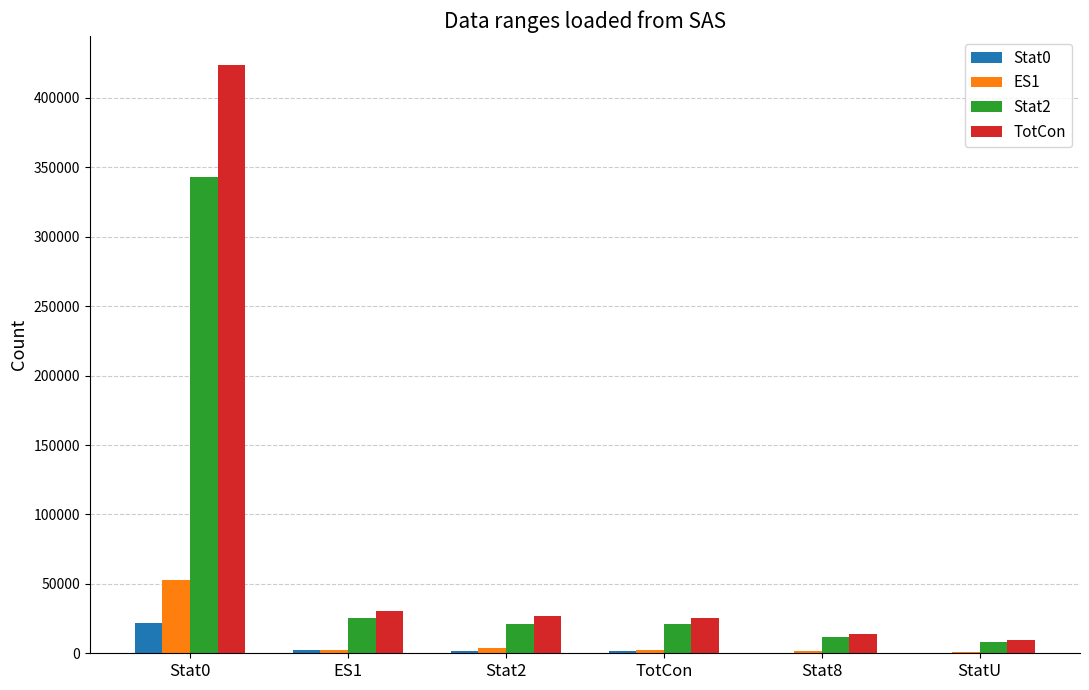

Is the value of TotCon at ES1 greater than the value of ES1 at TotCon?

Yes